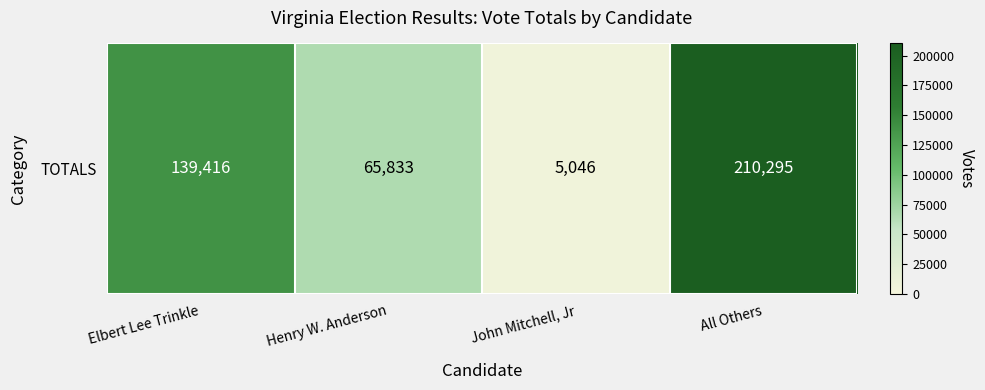

List the labels in order of value, smallest first.

John Mitchell, Jr, Henry W. Anderson, Elbert Lee Trinkle, All Others